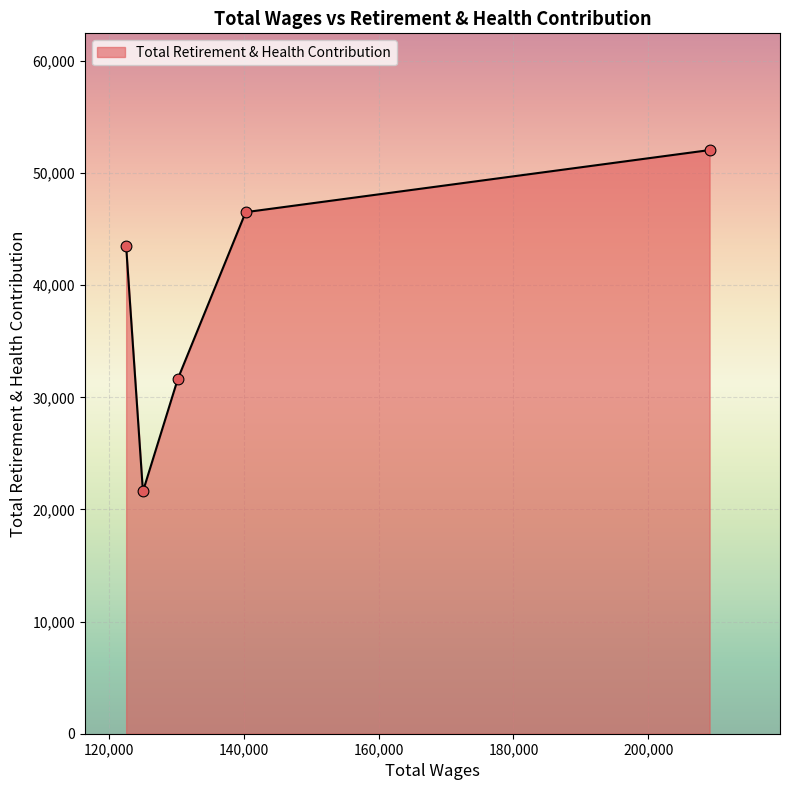

What is the average value?

39062